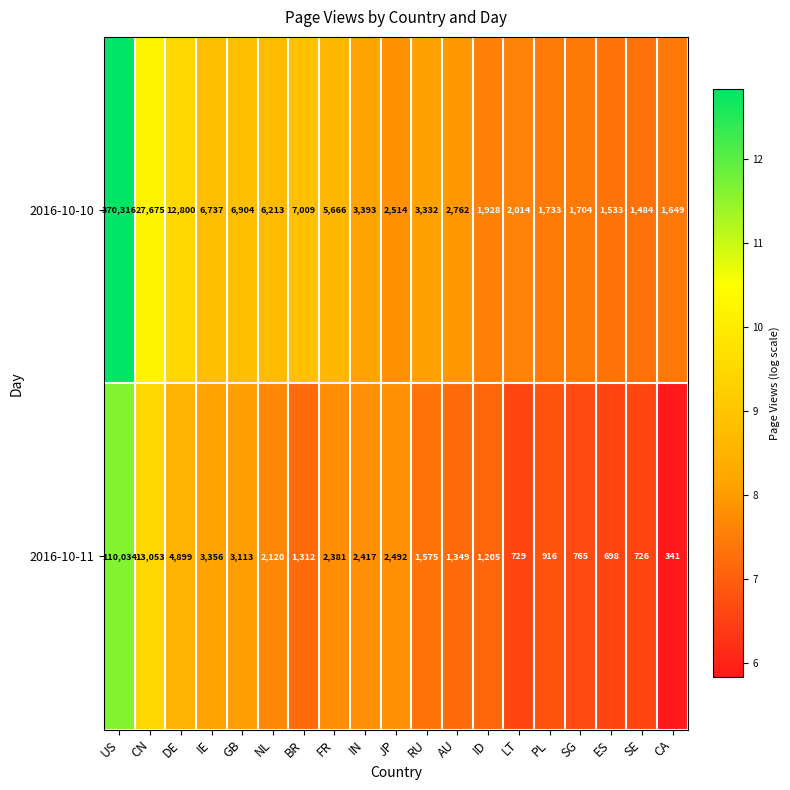

Is it true that 2016-10-11 equals 1238 at PL?

False